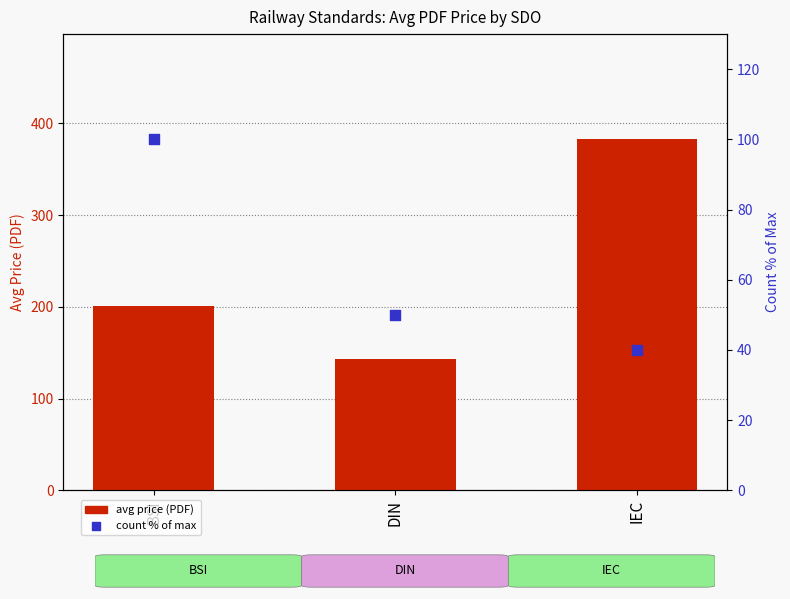

At how many categories does at least one series exceed 299?

1